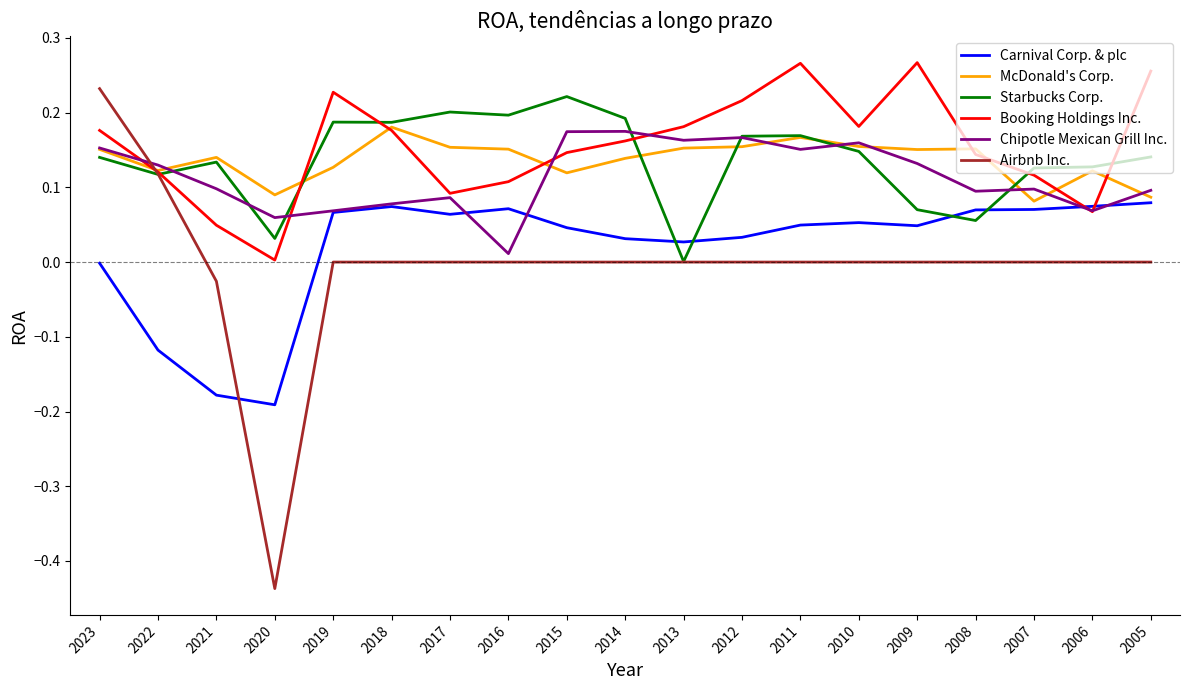

True or false: Airbnb Inc. and Carnival Corp. & plc intersect in this chart.

True